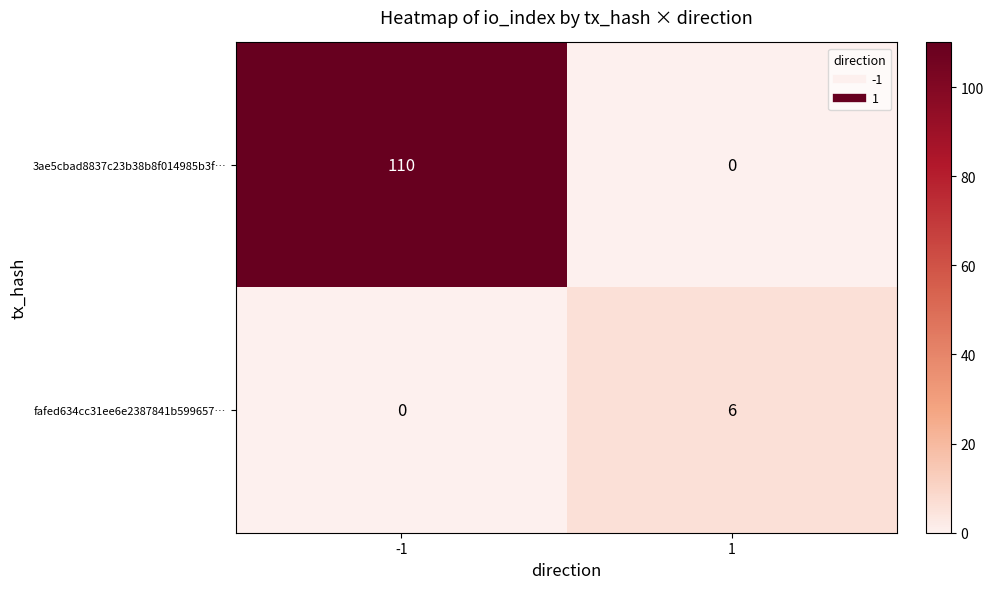

Reading left to right, transcribe all the data shown in this chart.

3ae5cbad8837c23b38b8f014985b3f…: -1=110	1=0
fafed634cc31ee6e2387841b599657…: -1=0	1=6